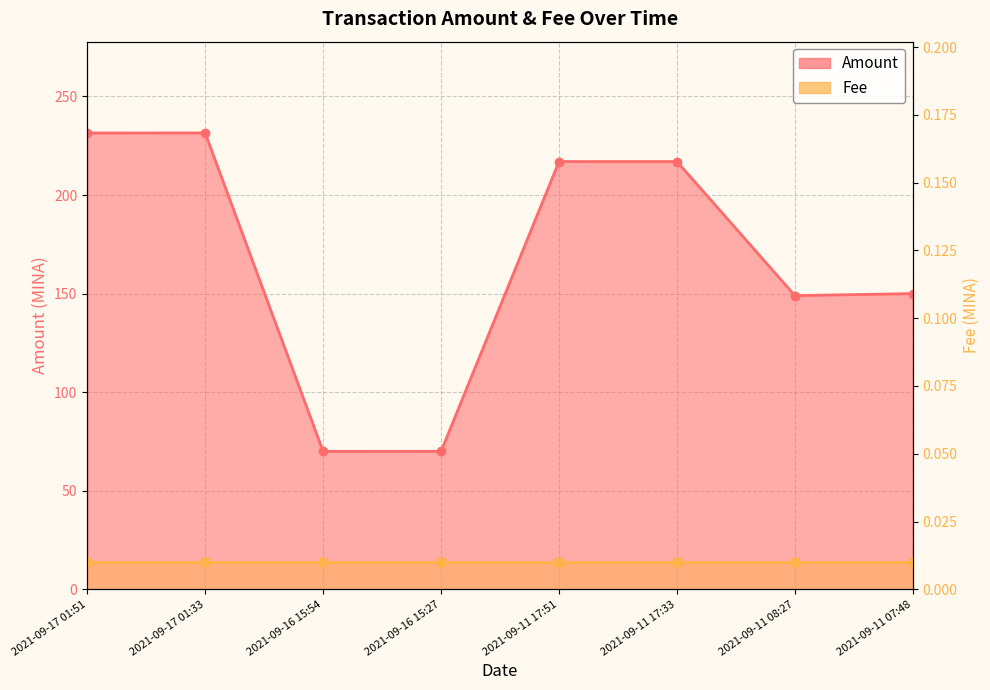

Where is the first local maximum?

2021-09-17 01:33